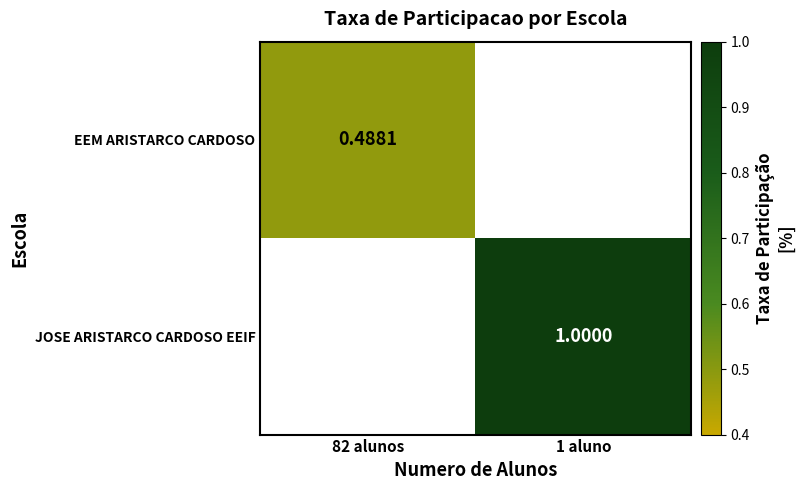

What is the approximate value of JOSE ARISTARCO CARDOSO EEIF at 1 aluno?

1.0